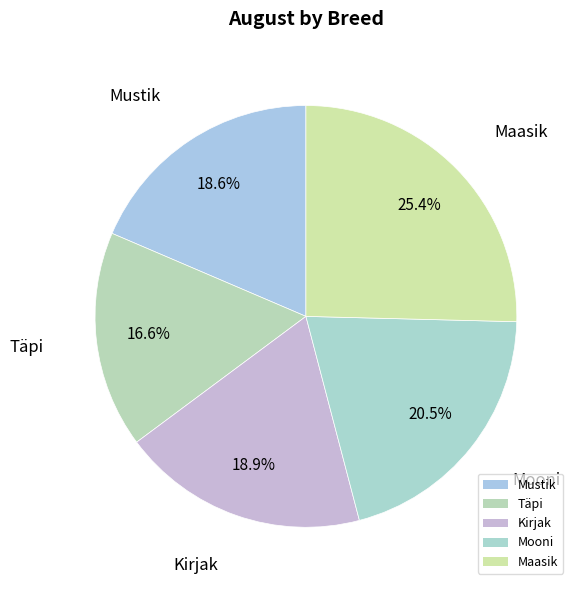

What is the smallest slice in the pie chart?

Täpi